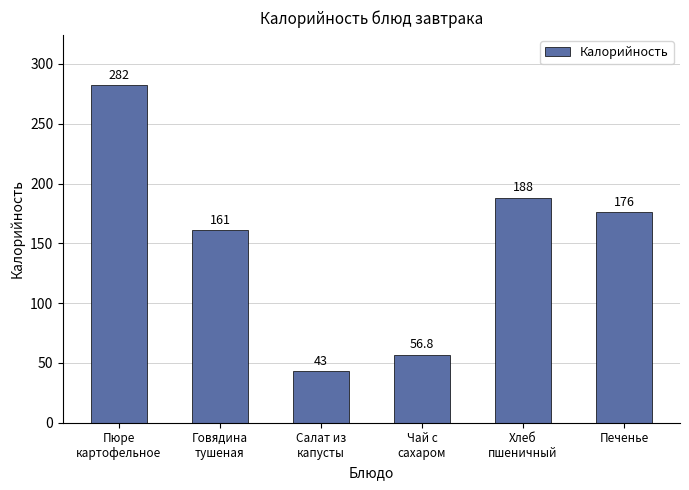

At which category does the chart reach its peak across all series?

Пюре
картофельное